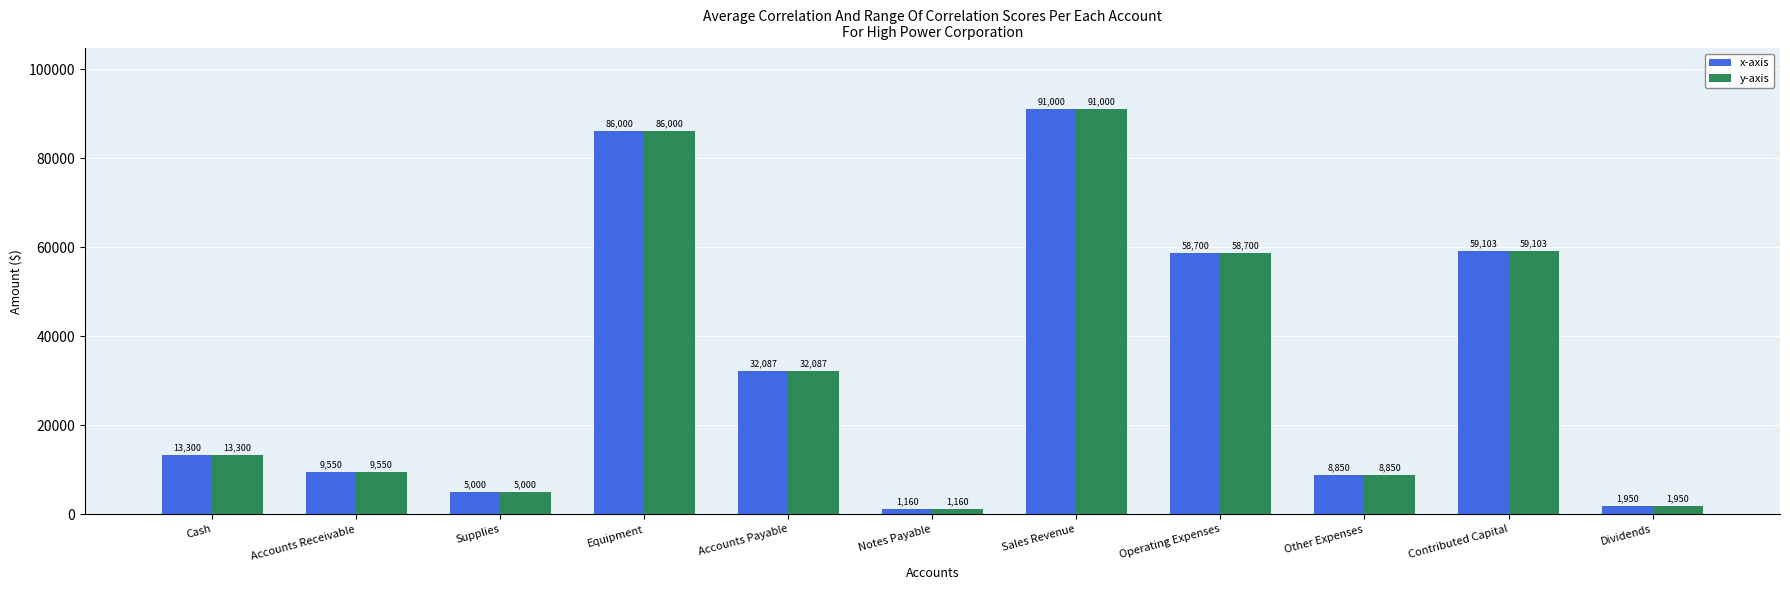

What position from the right is Contributed Capital?

2